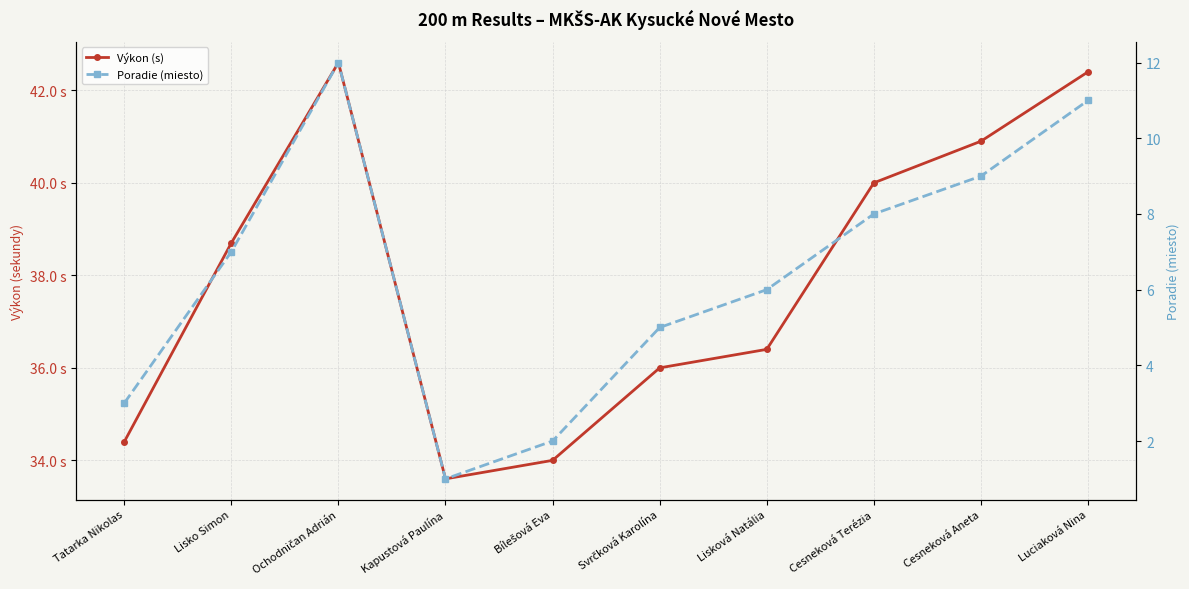

What is the difference between the maximum and minimum values in the Poradie (miesto) series?

11.0